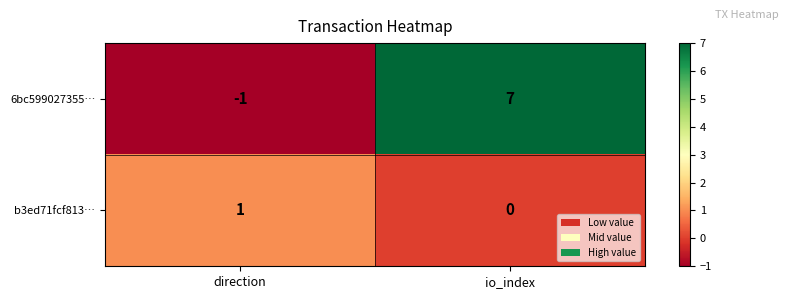

What is the sum of the 6bc599027355… values at io_index and direction?

6